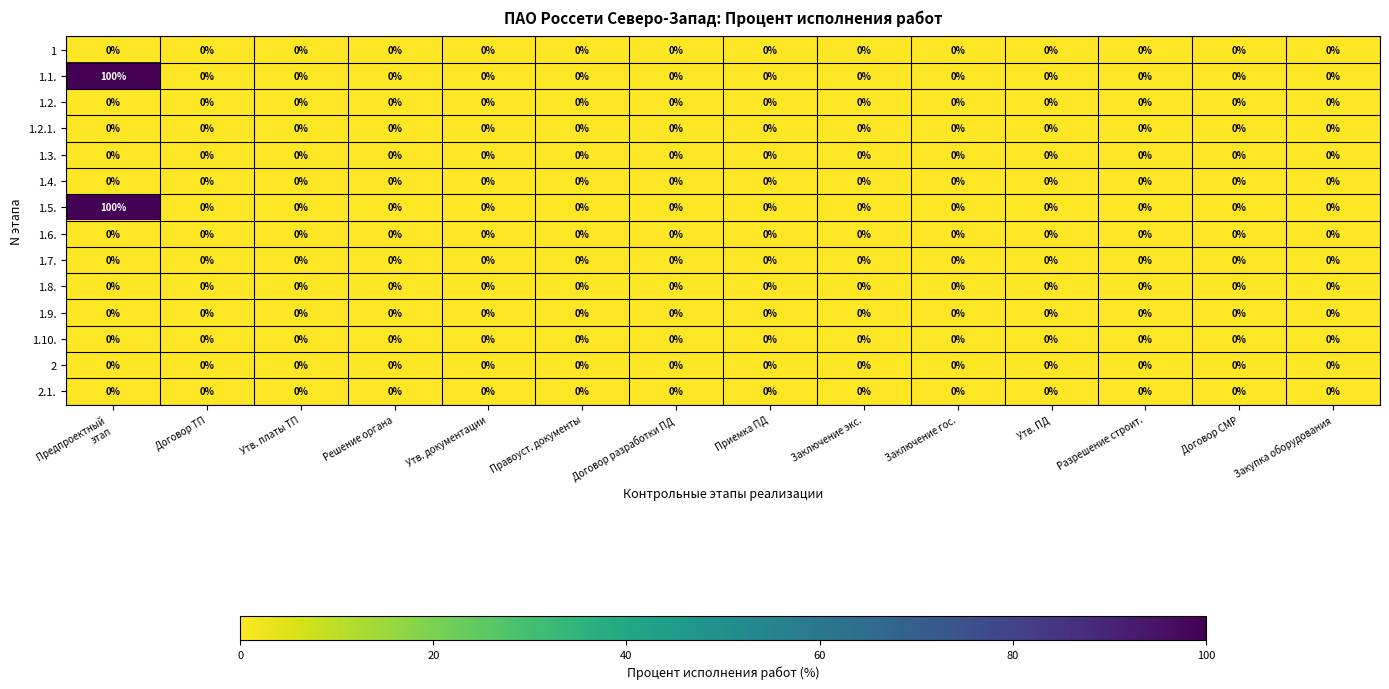

Is it true that 1.5. equals -67 at Заключение экс.?

False